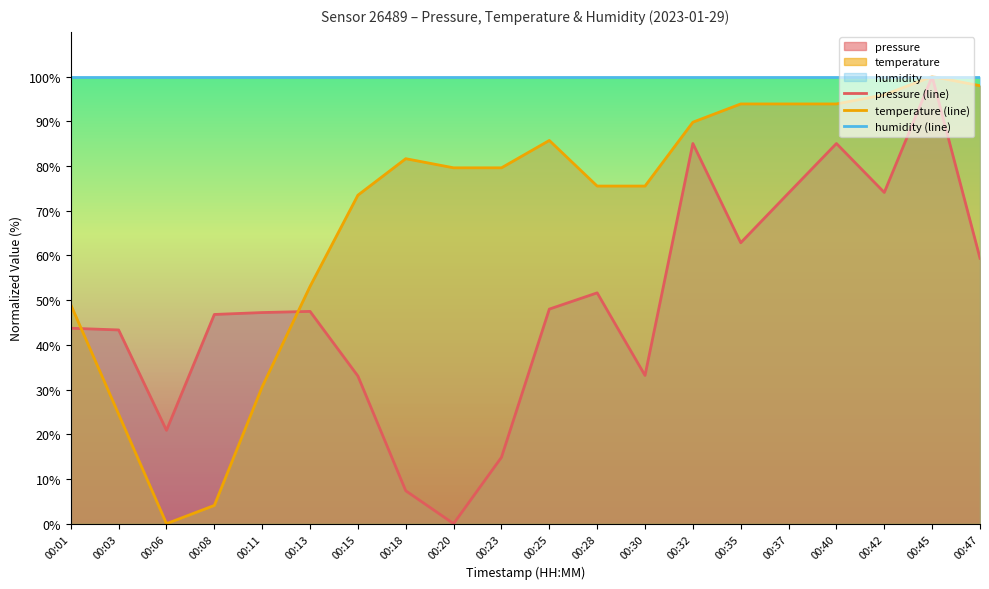

At which category does the chart reach its peak across all series?

00:45